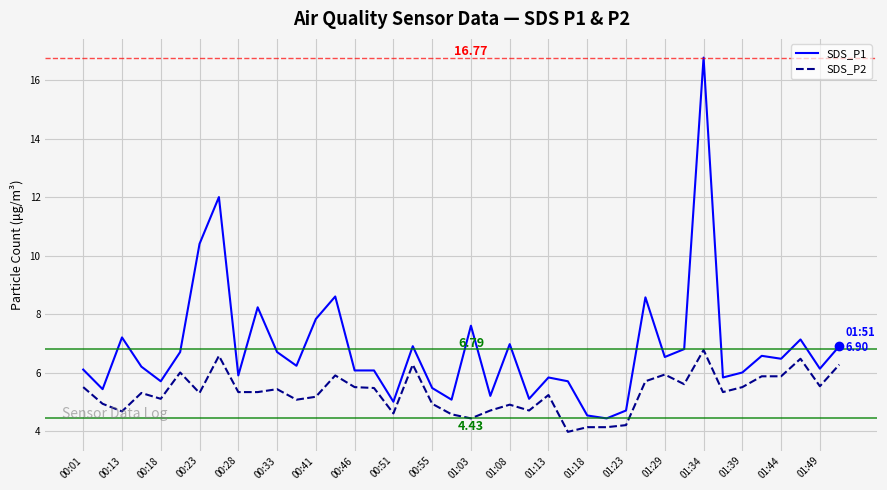

True or false: SDS_P1 and SDS_P2 intersect in this chart.

False